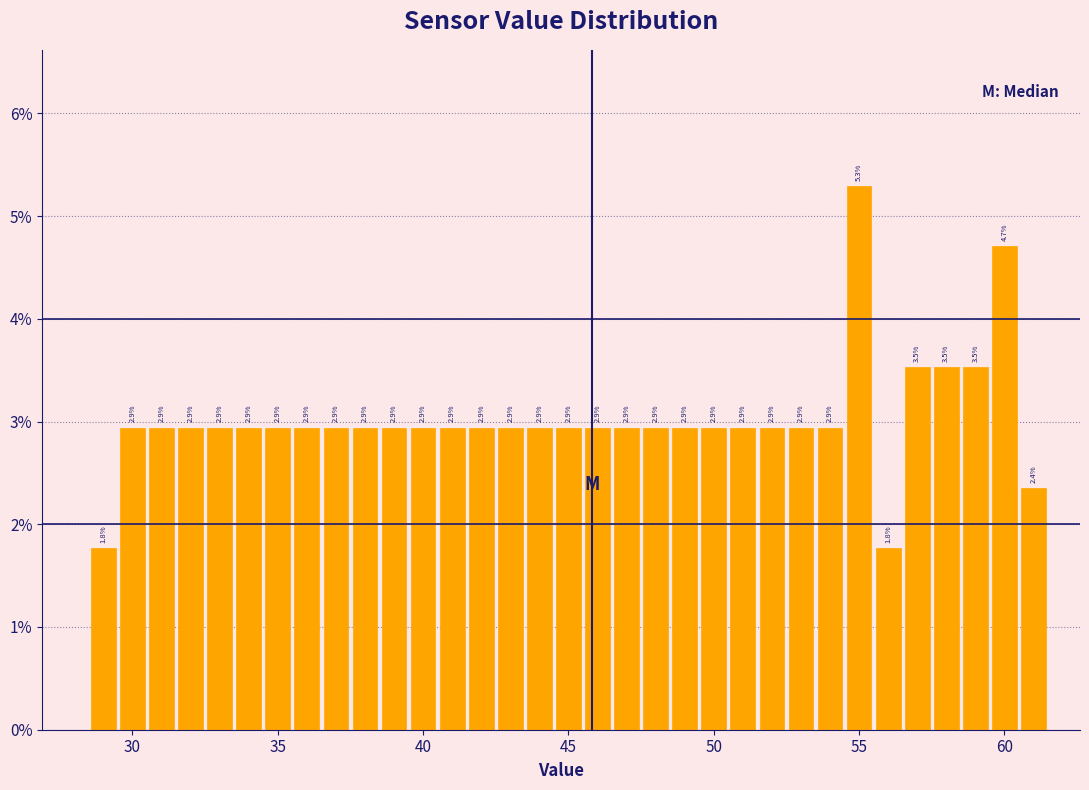

Around what value on the x-axis is the tallest bar? Give the approximate position of its centre, as read against the axis.

55.0